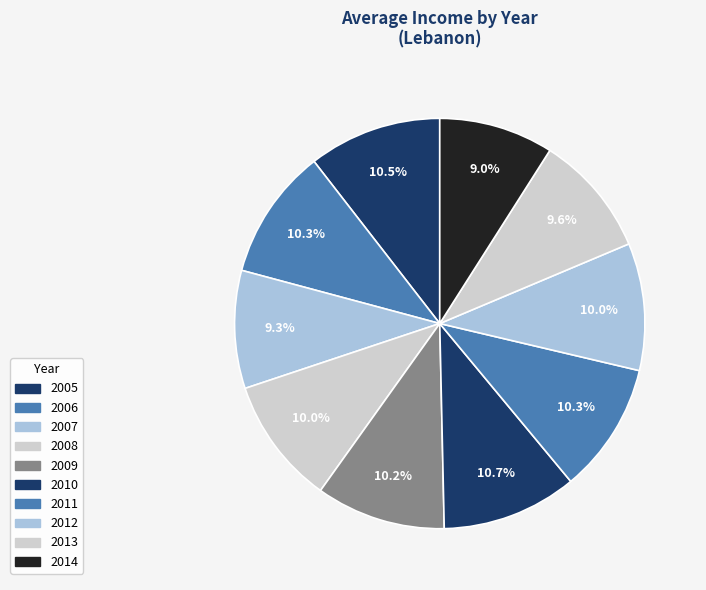

How many segments does this pie chart have?

10